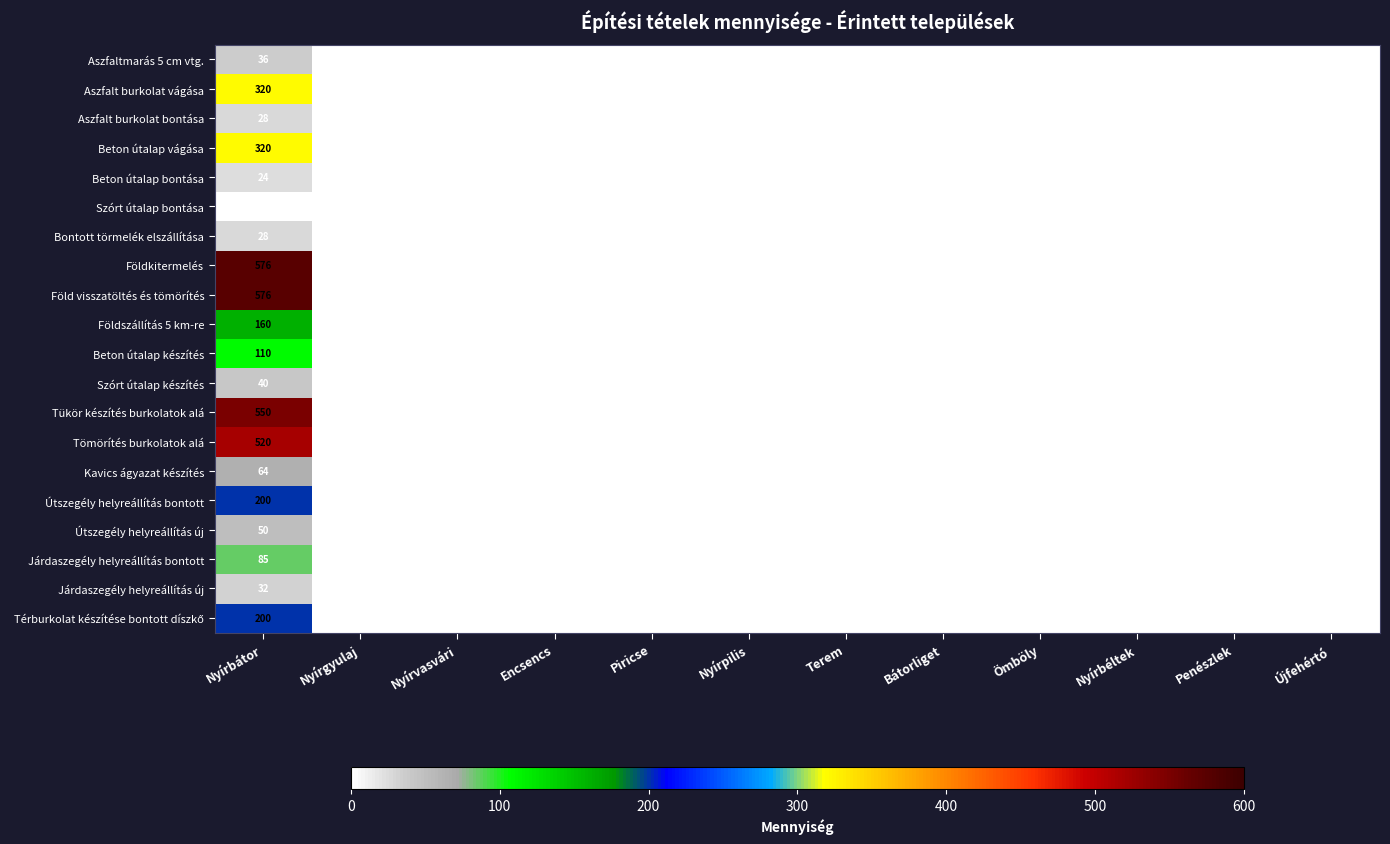

Is it true that Útszegély helyreállítás új equals 50 at Nyírbátor?

True